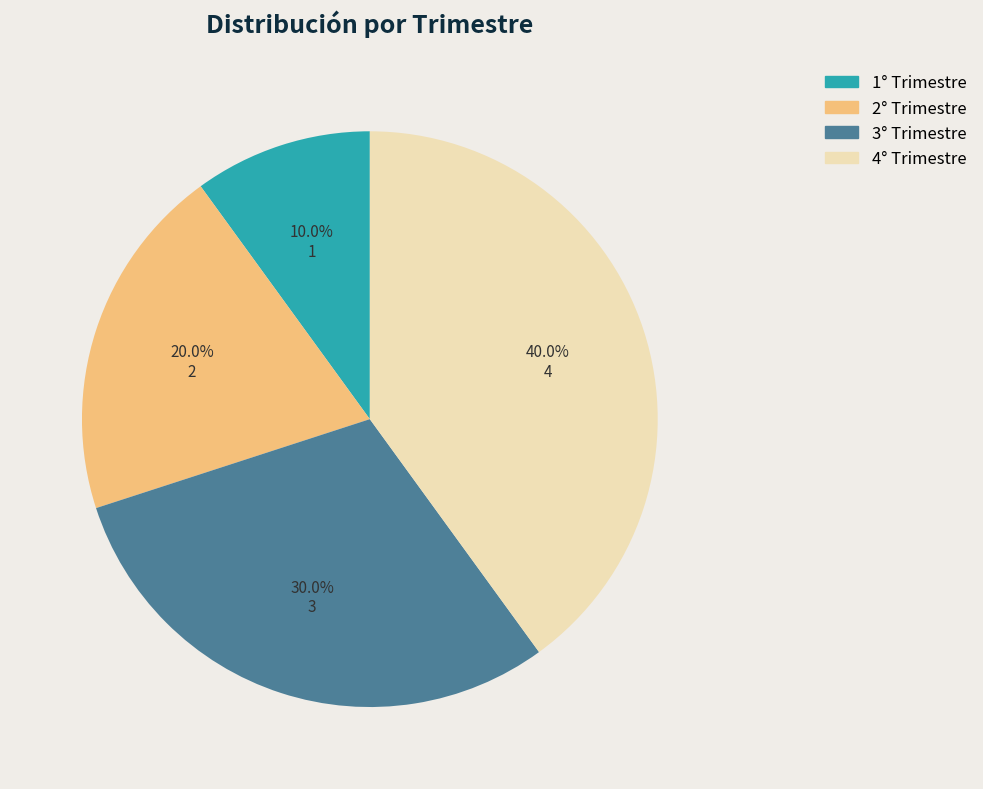

How many slices are in this pie chart?

4